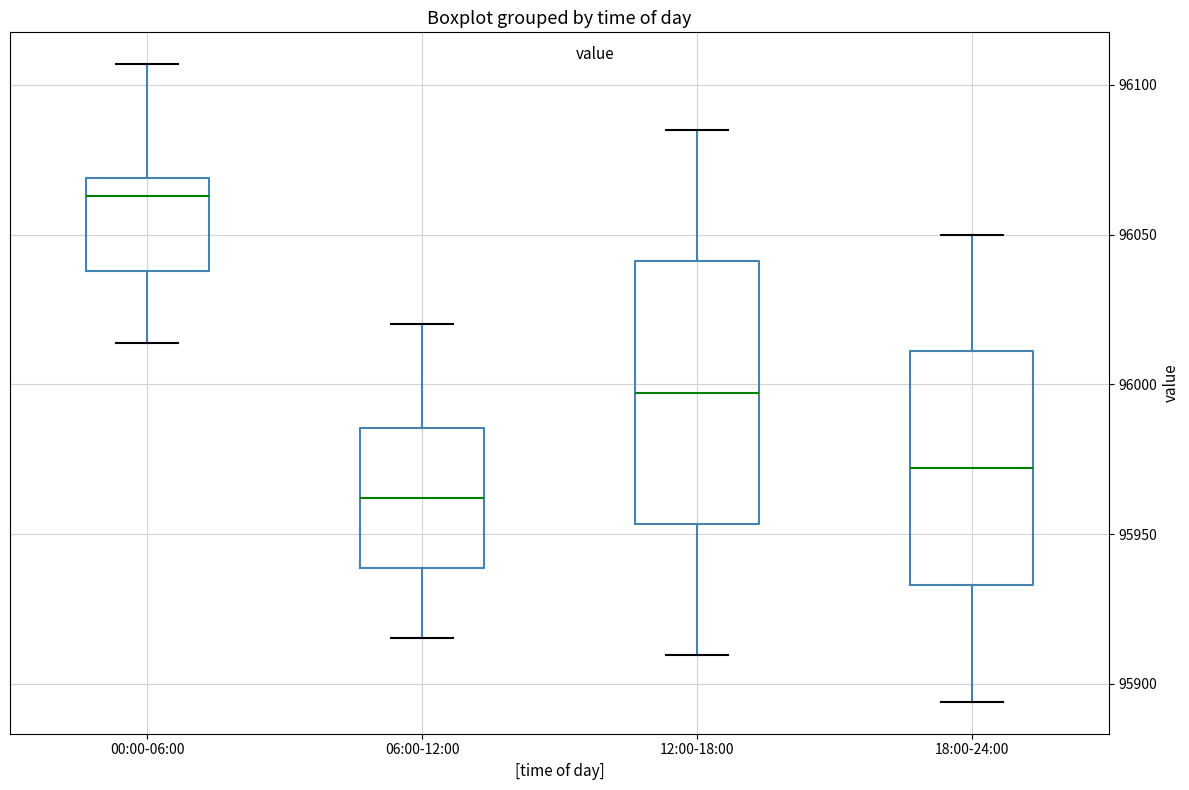

Which box has the highest median line?

00:00-06:00